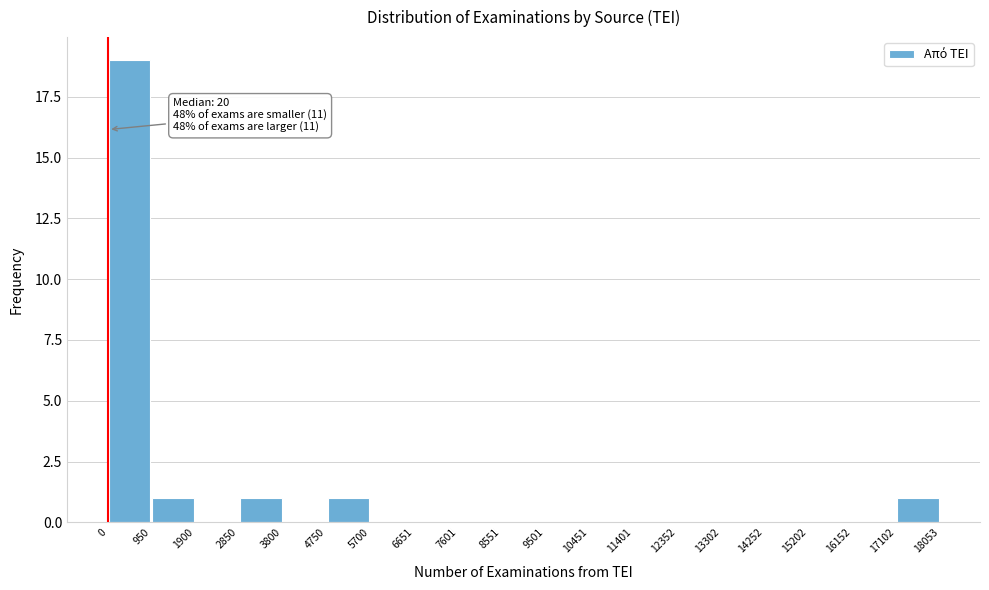

Over which range of the x-axis is the bar tallest?

0 to 950